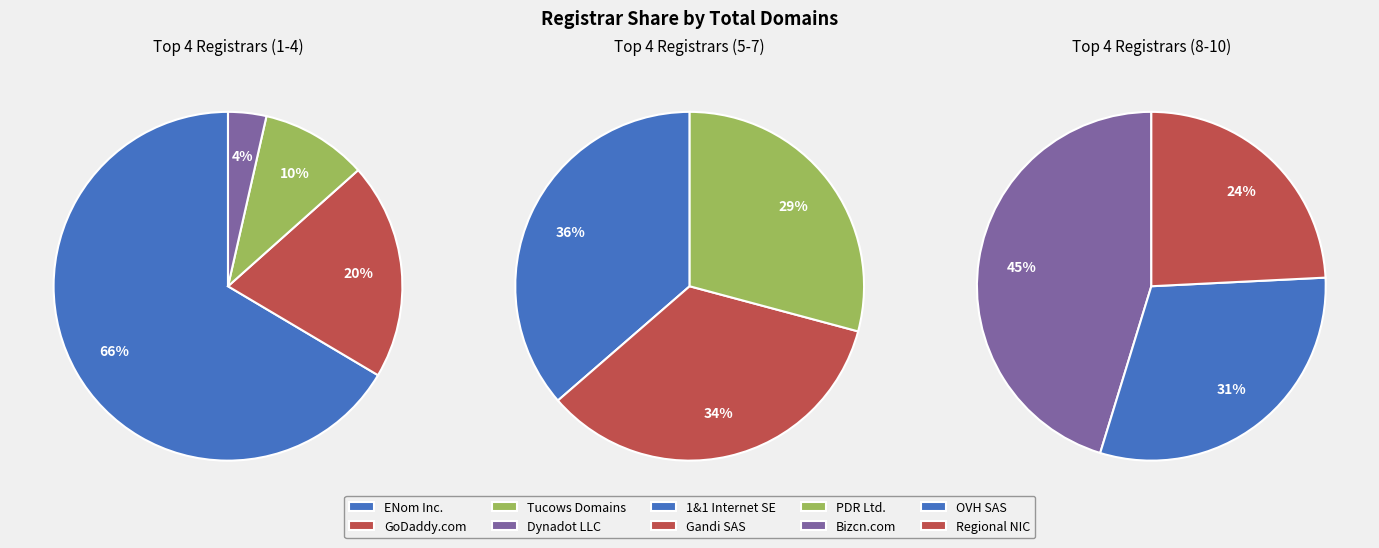

How many segments does this pie chart have?

10